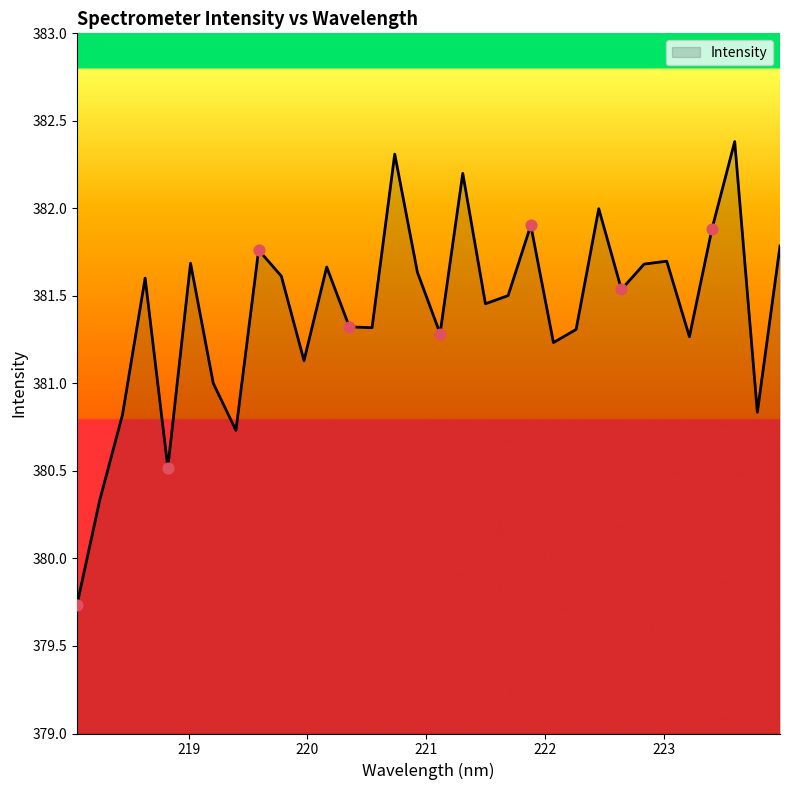

What is the greatest value displayed?

382.4